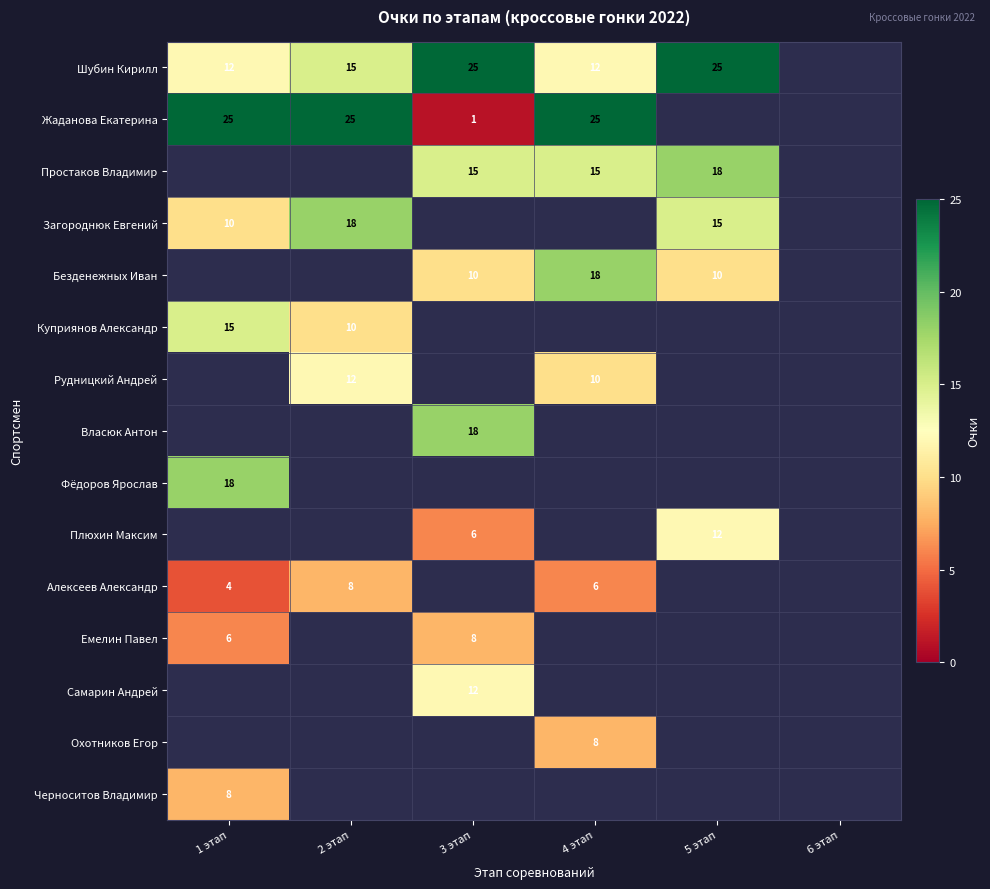

True or false: Шубин Кирилл has a value of 25 at 3 этап.

True